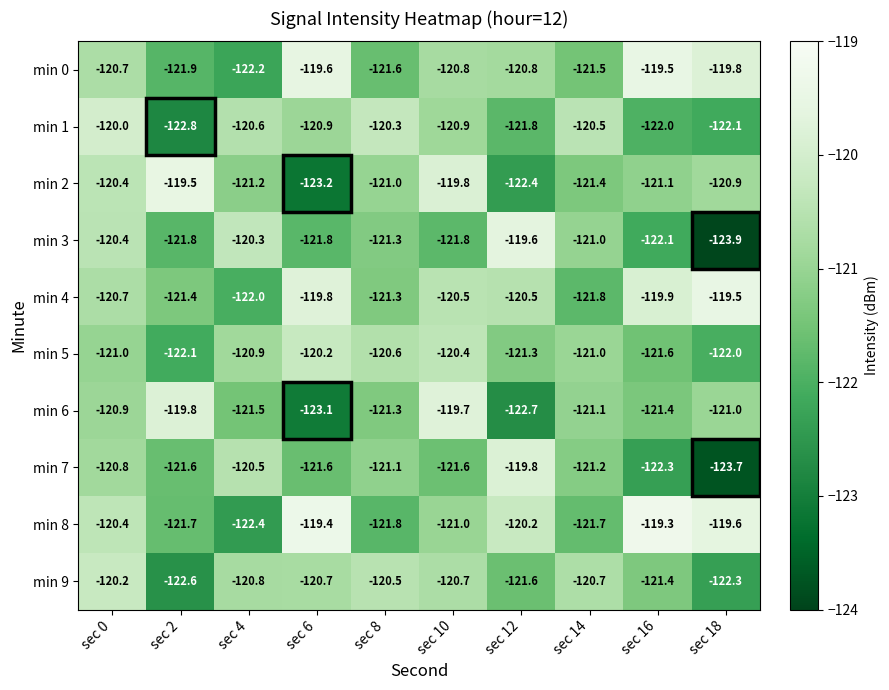

At how many categories does at least one series exceed -121?

10